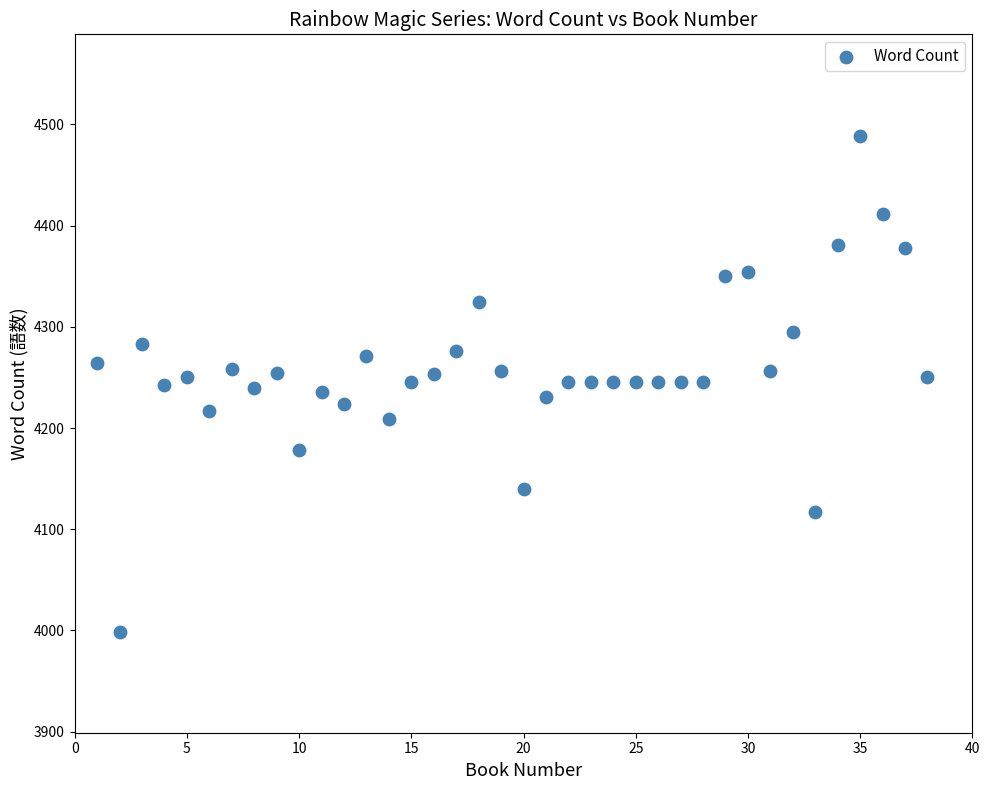

What is the range of Y values (max minus min)?

490